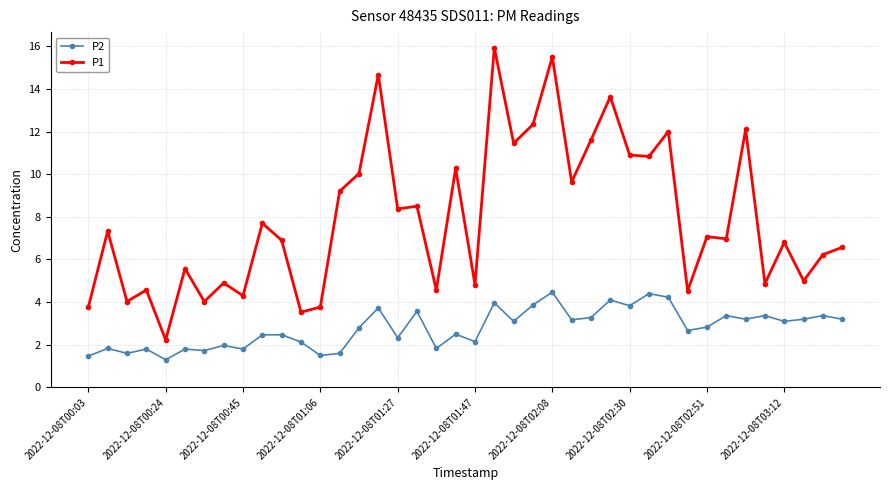

Which series has the largest total across all categories?

P1